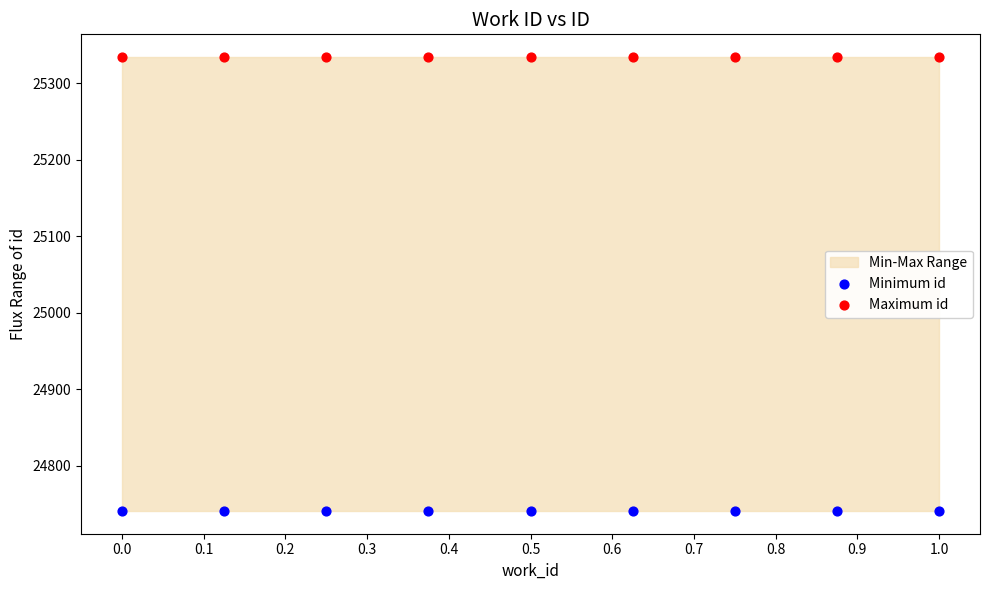

Which series reaches the minimum Y coordinate?

Minimum id